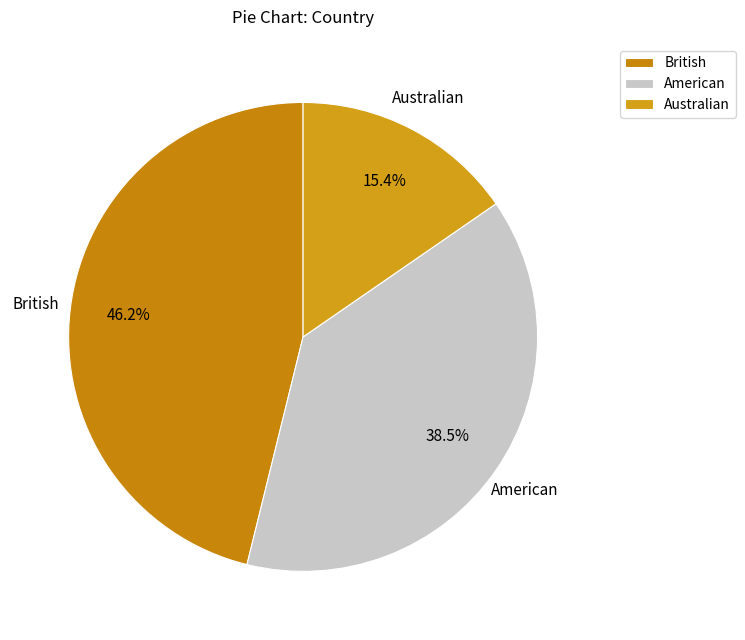

Is there a majority slice in this chart?

No